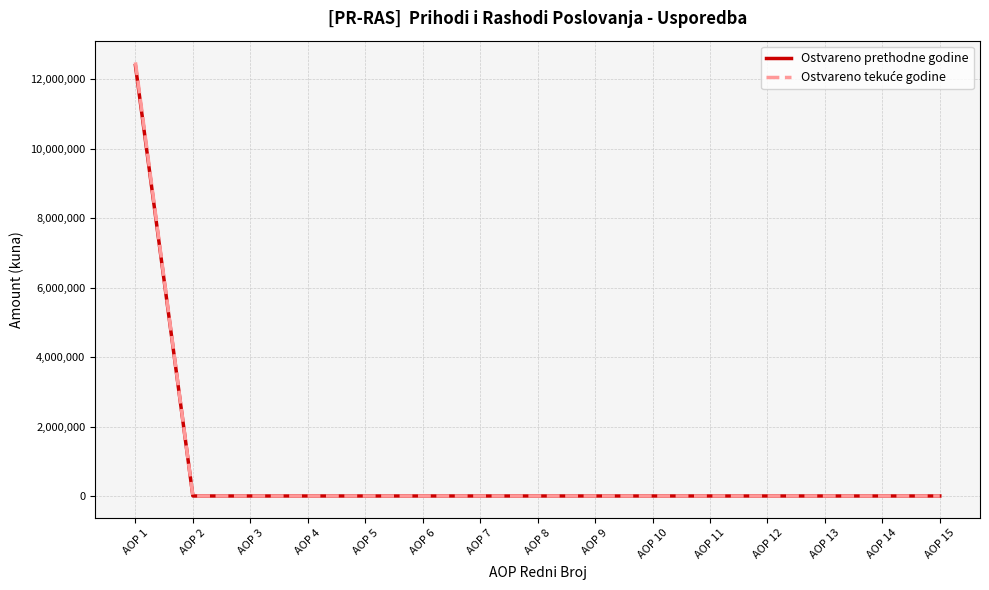

Which category has the highest value in the Ostvareno prethodne godine series?

AOP 1